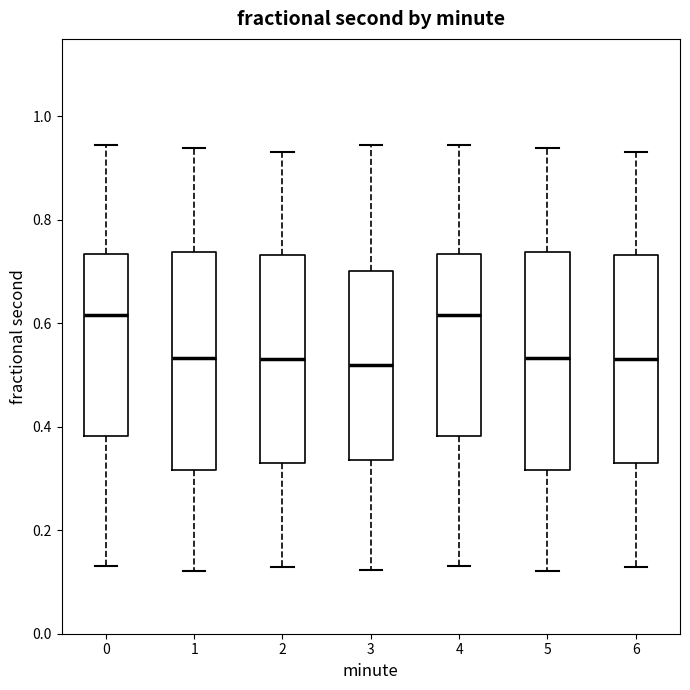

Reading left to right, read every box against the y-axis: the position of its median line, the range the box covers, and the ends of its whiskers. The values are not printed on the chart, so give them approximately, as read against the axis.

0: median 0.62, box 0.38 to 0.74, whiskers 0.14 to 0.94
1: median 0.54, box 0.32 to 0.74, whiskers 0.12 to 0.94
2: median 0.54, box 0.32 to 0.74, whiskers 0.12 to 0.94
3: median 0.52, box 0.34 to 0.70, whiskers 0.12 to 0.94
4: median 0.62, box 0.38 to 0.74, whiskers 0.14 to 0.94
5: median 0.54, box 0.32 to 0.74, whiskers 0.12 to 0.94
6: median 0.54, box 0.32 to 0.74, whiskers 0.12 to 0.94